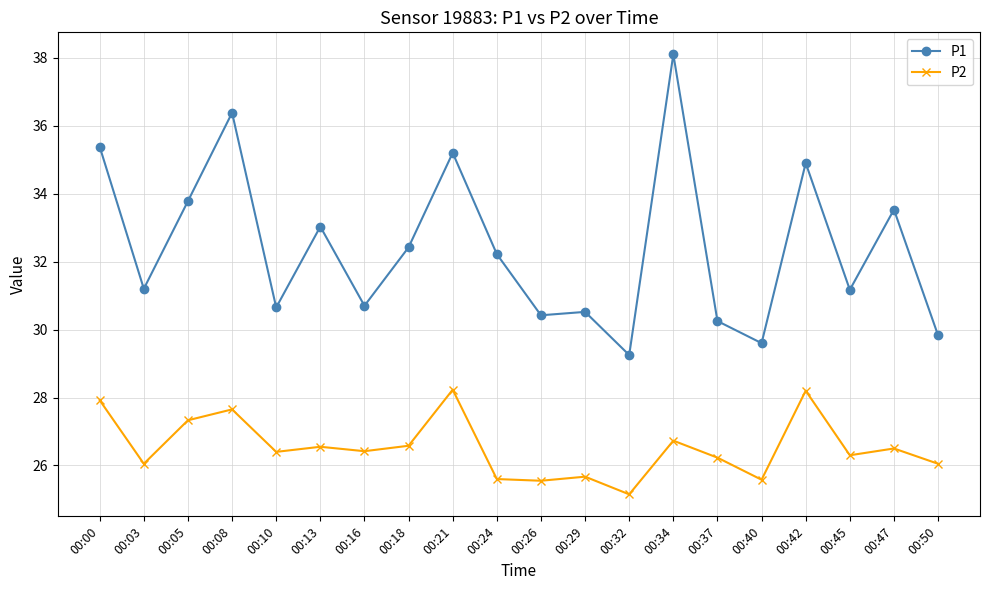

What is the total value across all series at 00:26?

56.0